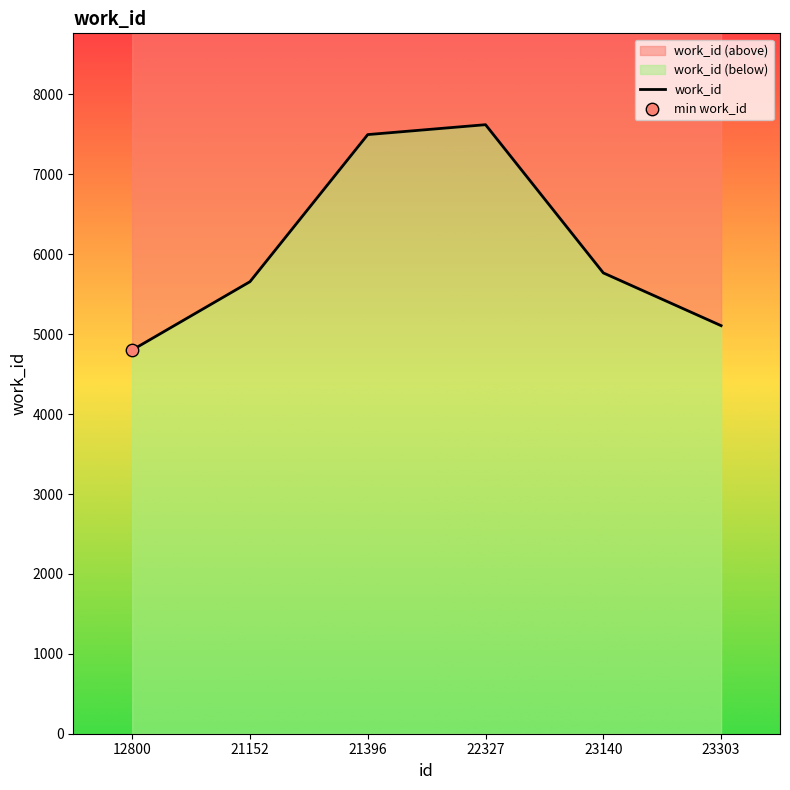

Between 23303 and 22327, which is larger?

22327